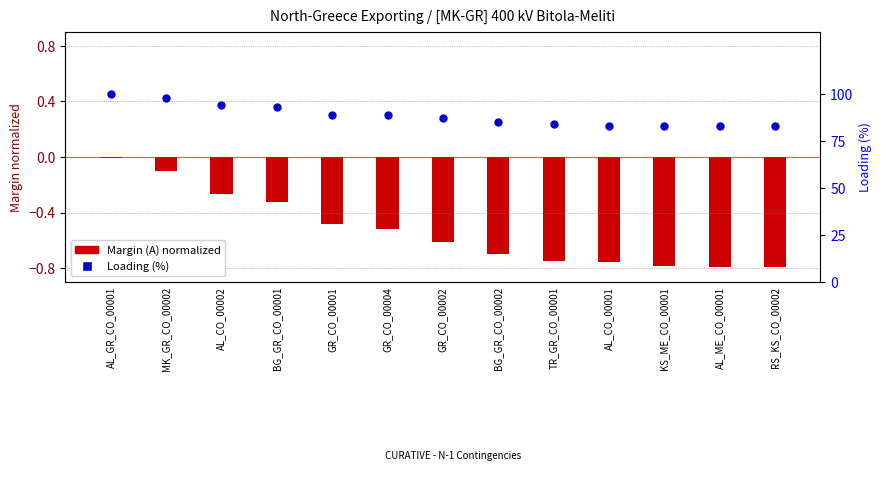

What are all the series names shown in the legend?

Margin (A) normalized, Loading (%)